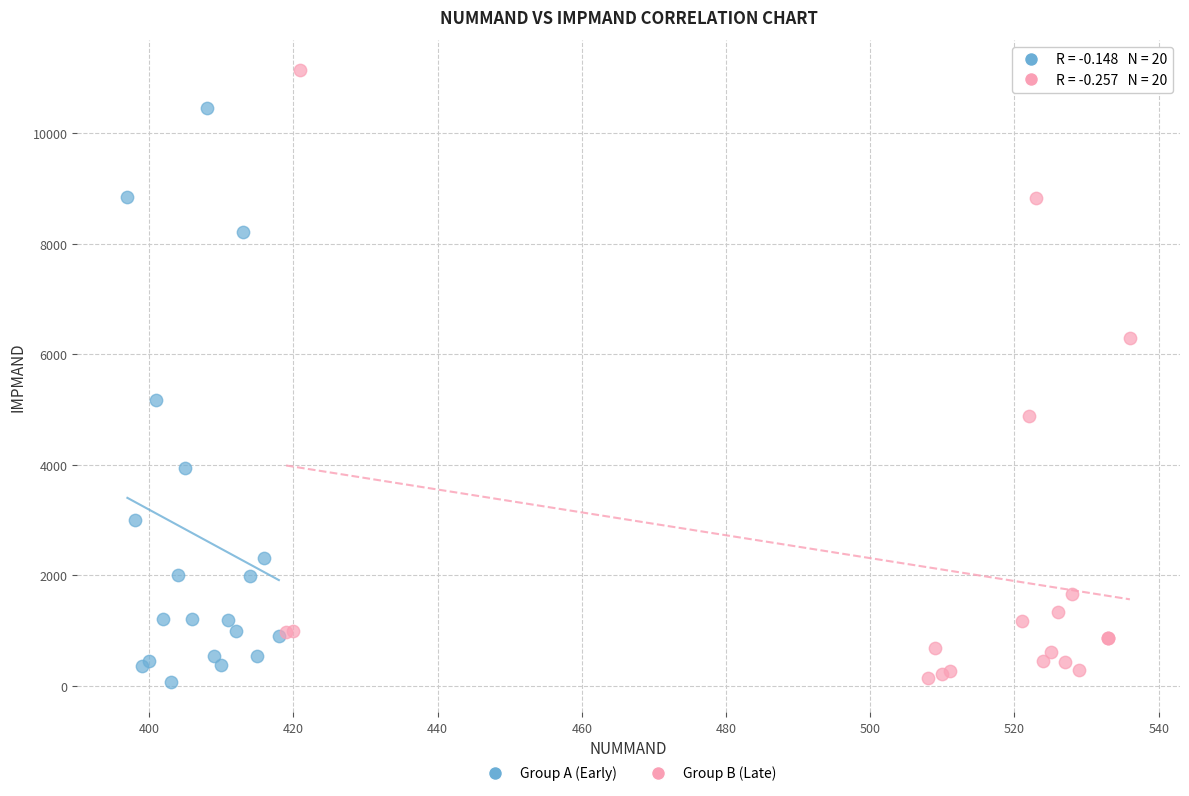

What are all the series names shown in the legend?

Group A (Early), Group B (Late)